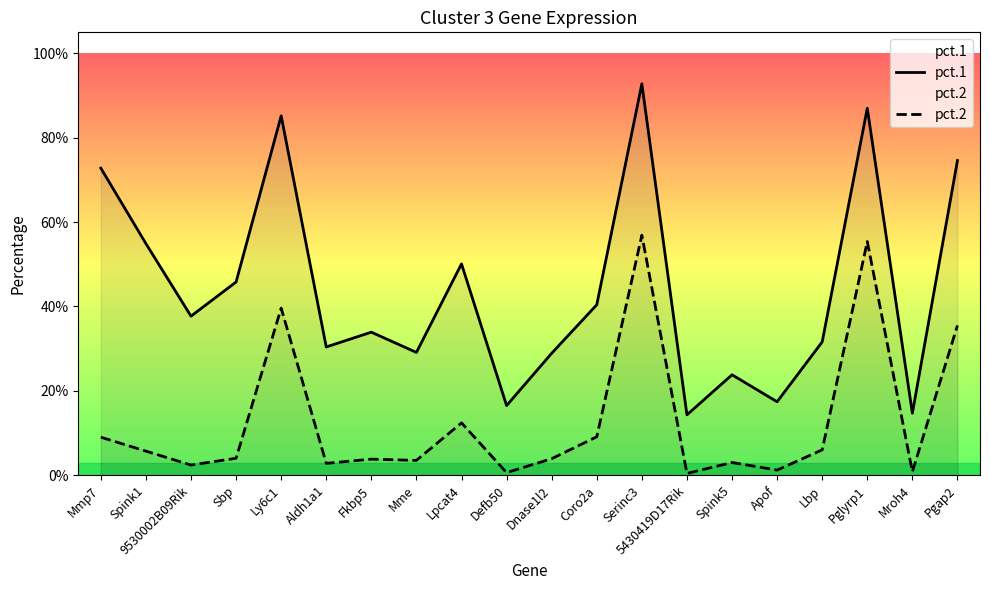

Where is pct.2 nearest to the value 0?

5430419D17Rik